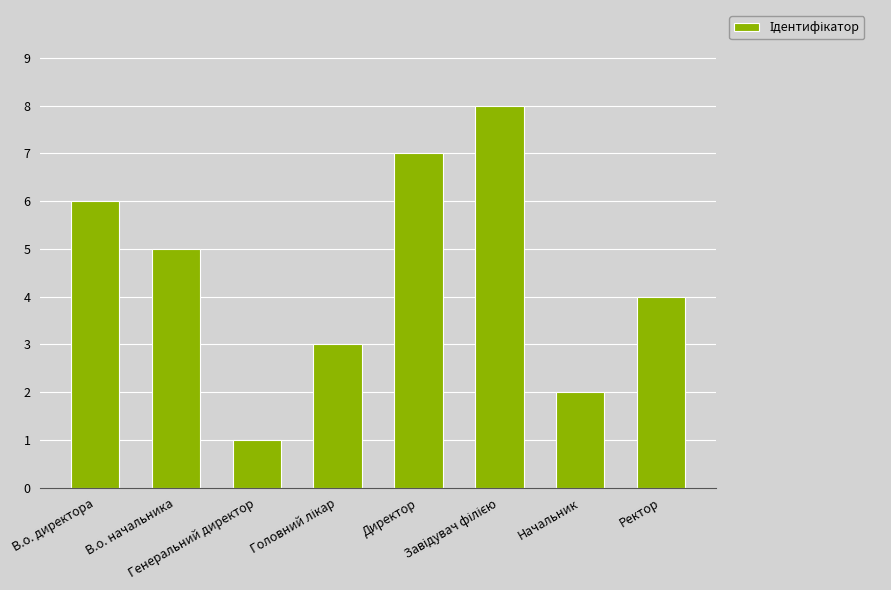

What is the difference between the maximum and minimum values?

7